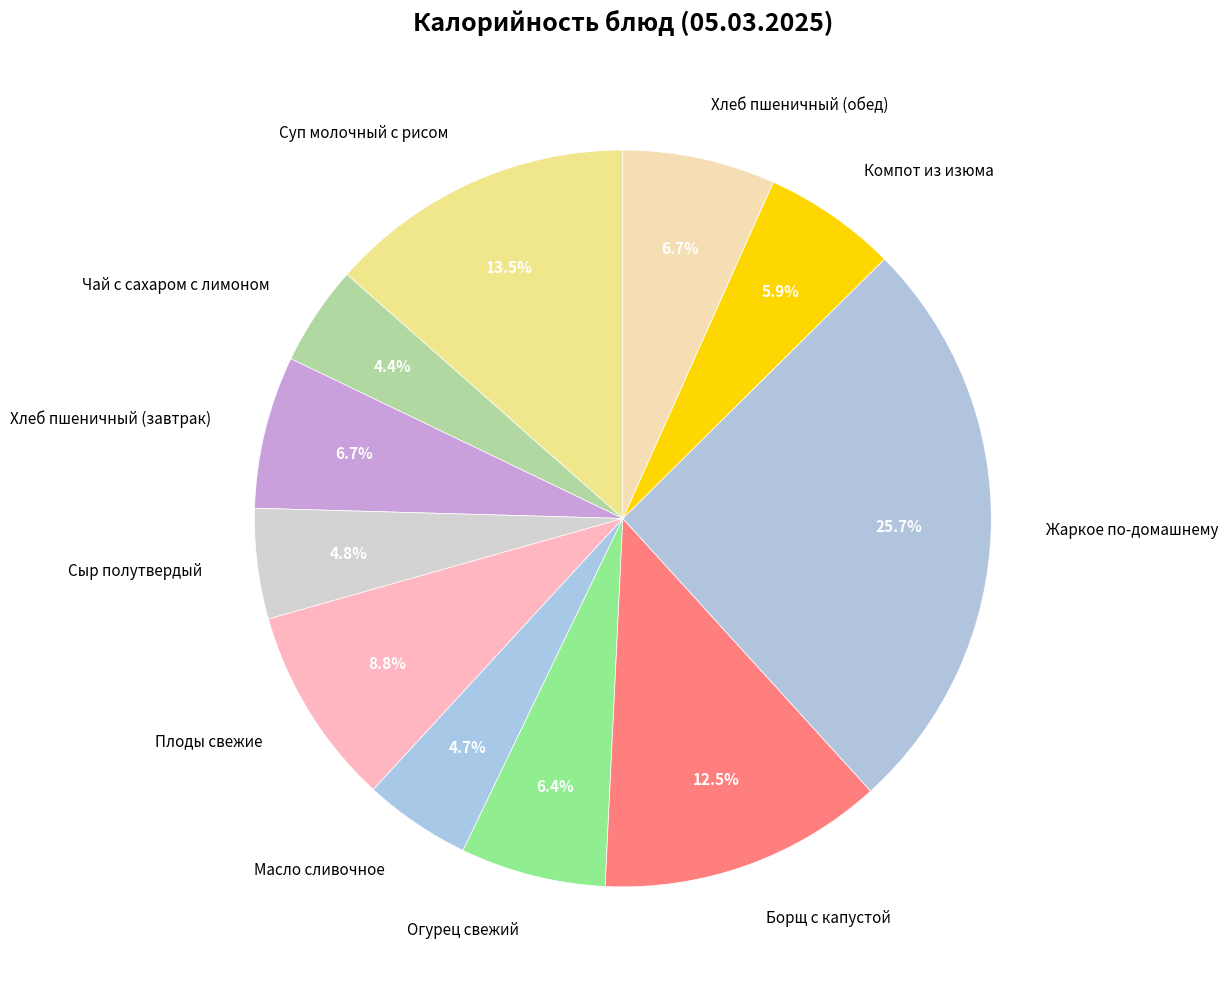

What is the largest slice in the pie chart?

Жаркое по-домашнему